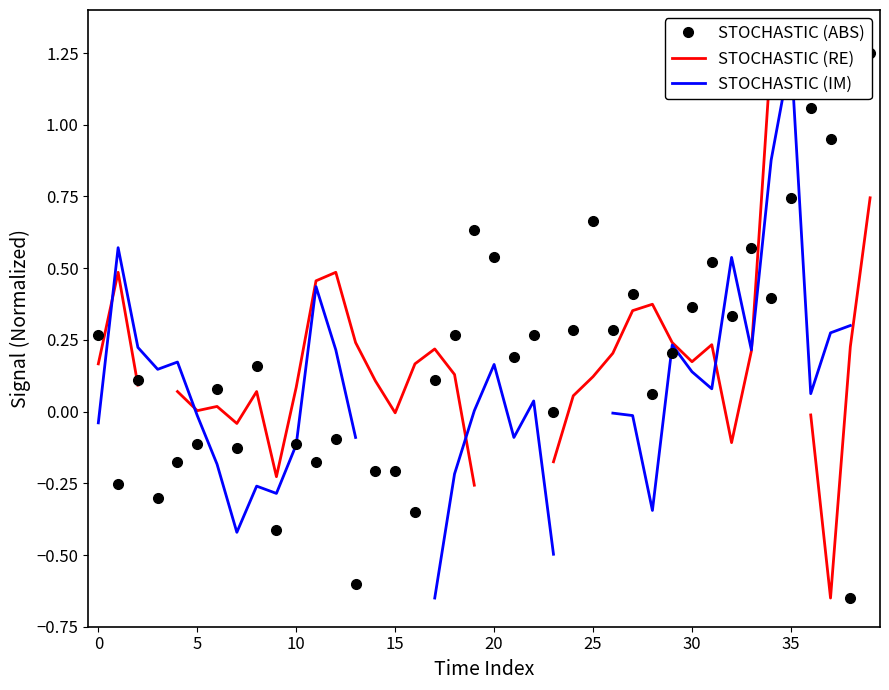

Which category has the highest value across all series?

39